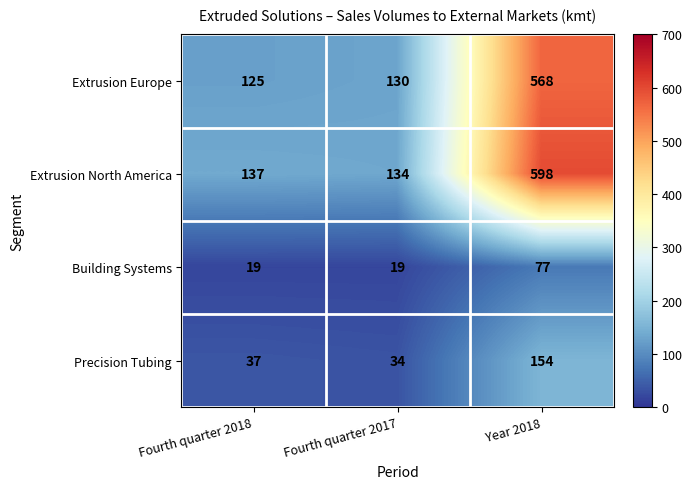

Which series has the largest total across all categories?

Extrusion North America